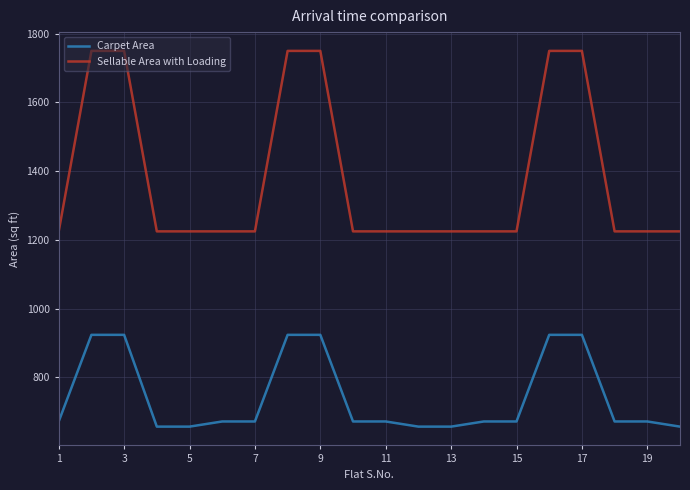

Which series has the largest total across all categories?

Sellable Area with Loading